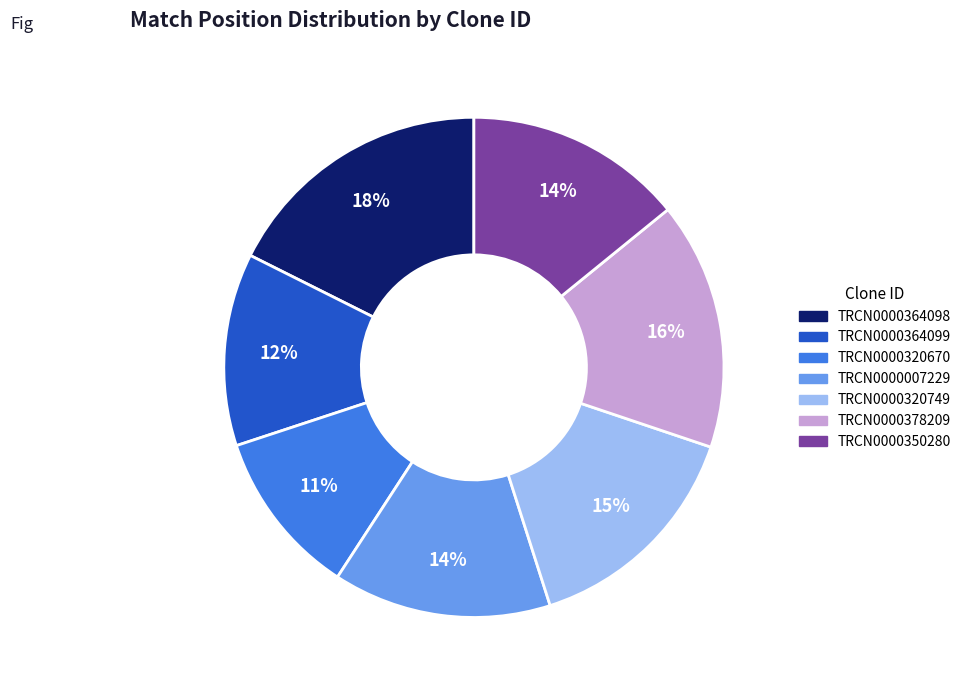

To the nearest percent, what portion does TRCN0000320670 represent?

11%